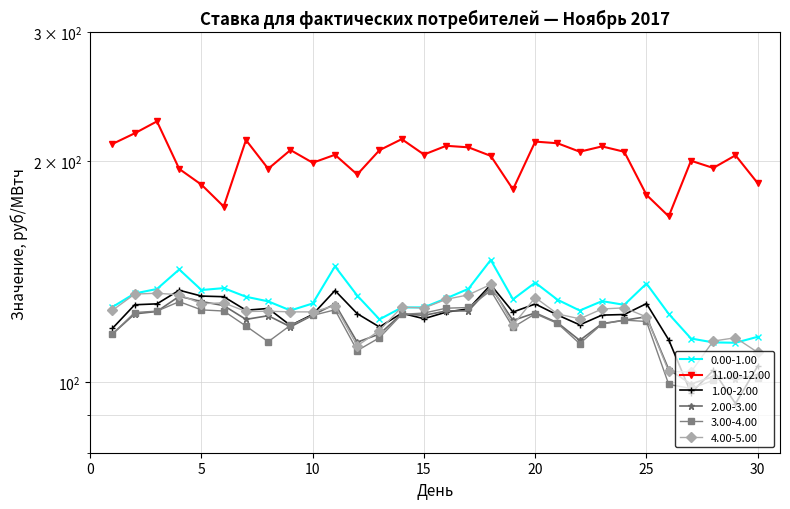

The value of 1.00-2.00 at 23 is 123.3. True or false?

True